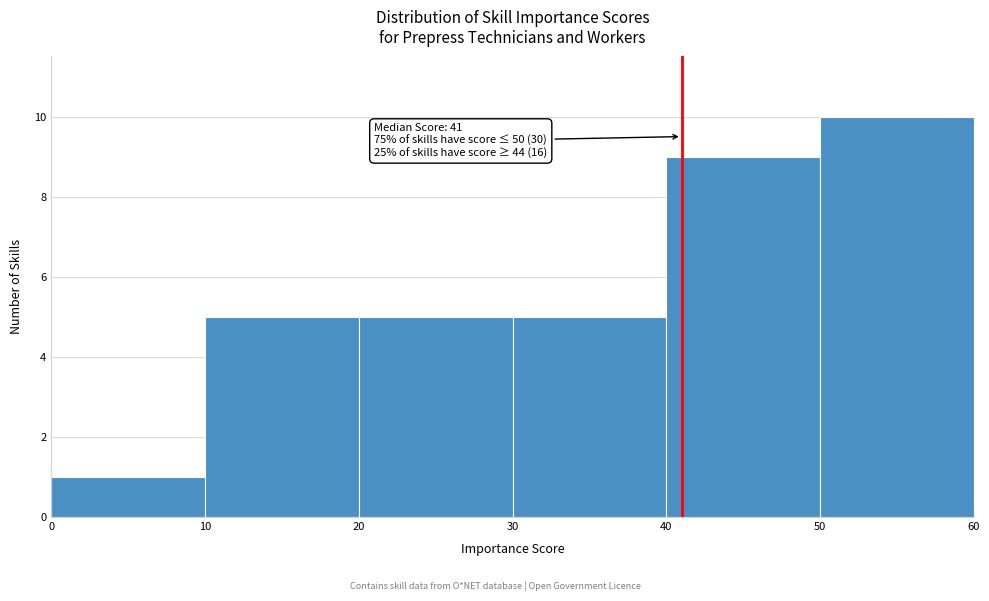

Which range on the x-axis has the tallest bar?

50 to 60